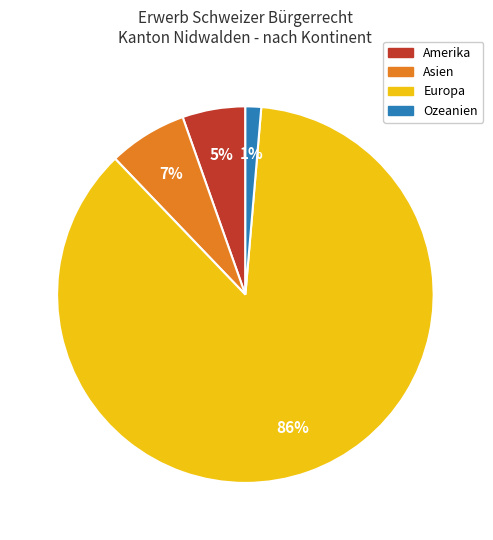

To the nearest percent, what is the average slice percentage?

25%